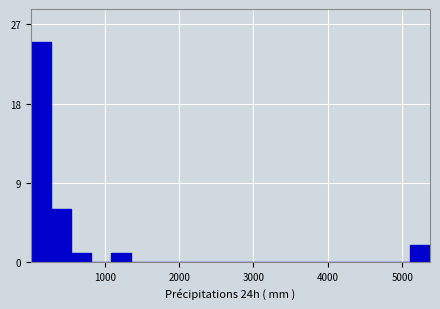

Read against the x-axis, roughly where is the centre of the tallest bar?

100